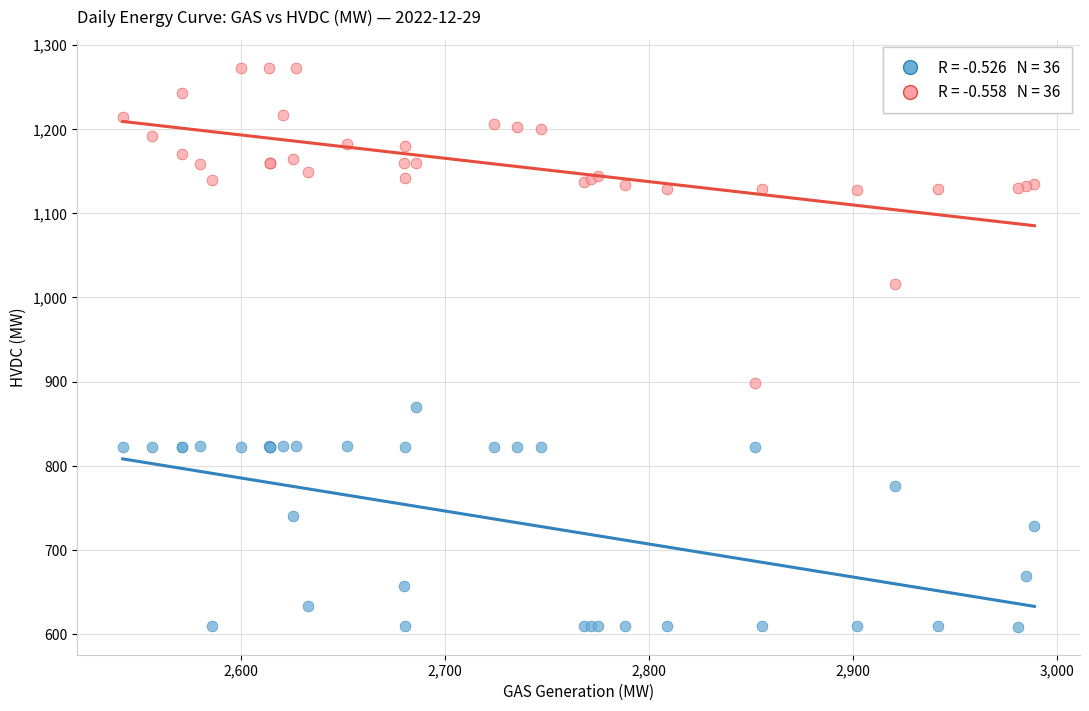

Across all series, what Y value is closest to 941?

898.0